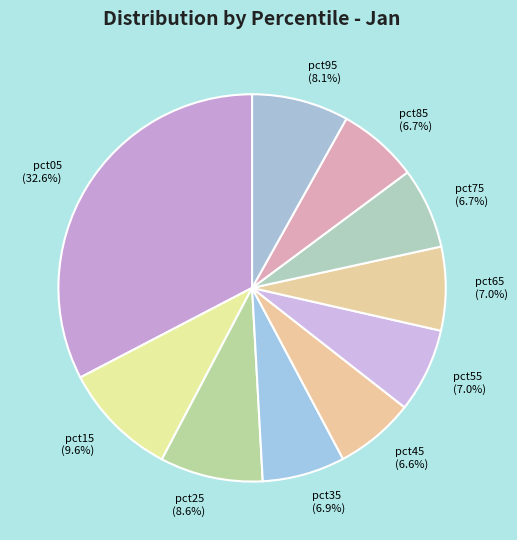

What percentage do pct85 (6.7%) and pct95 (8.1%) together represent?

14.8%